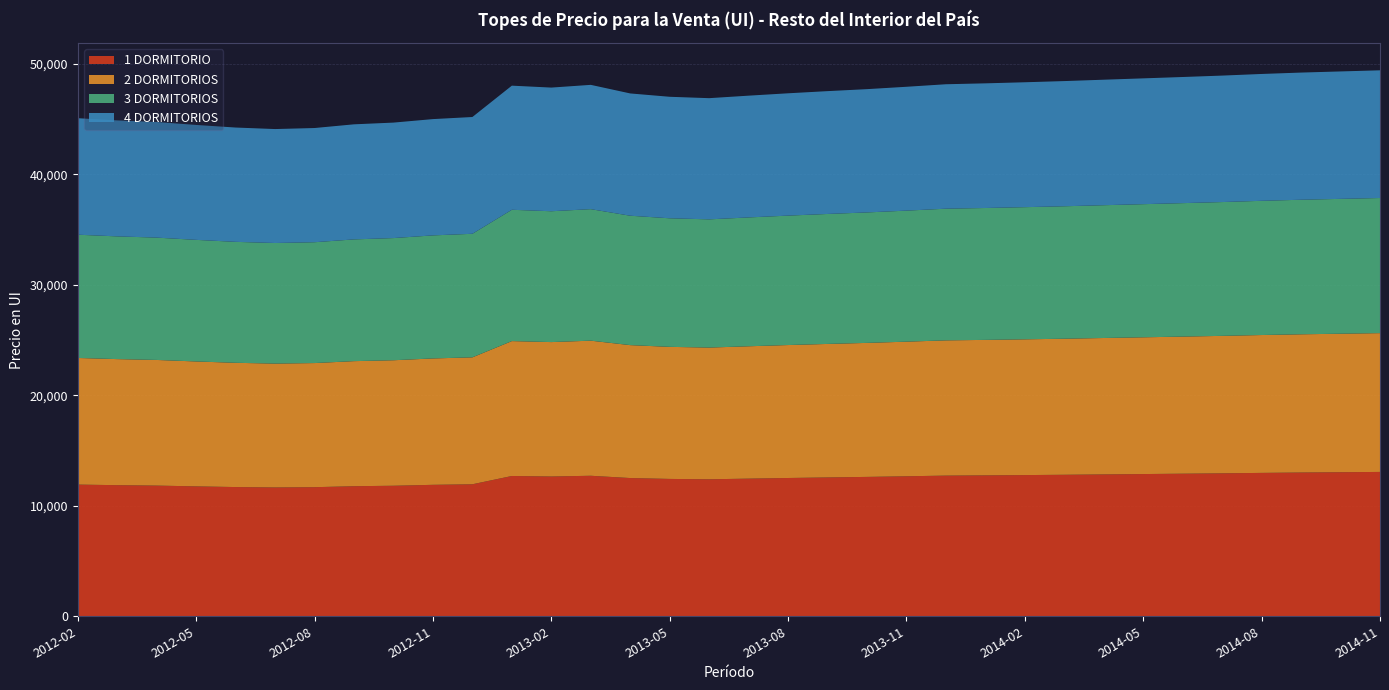

Reading left to right, transcribe all the data shown in this chart.

1 DORMITORIO: 11921	11869	11830	11760	11698	11662	11686	11775	11816	11900	11950	12700	12654	12720	12514	12434	12401	12461	12518	12569	12617	12674	12734	12756	12782	12810	12843	12875	12908	12941	12980	13014	13041	13068
2 DORMITORIOS: 11463	11412	11375	11308	11248	11213	11237	11322	11362	11442	11490	12212	12168	12230	12033	11956	11924	11982	12036	12086	12132	12186	12244	12265	12290	12317	12349	12380	12411	12444	12481	12513	12539	12565
3 DORMITORIOS: 11159	11110	11074	11008	10950	10916	10939	11022	11060	11139	11186	11888	11845	11906	11714	11639	11608	11664	11717	11766	11810	11863	11920	11940	11964	11991	12021	12052	12082	12114	12150	12181	12207	12232
4 DORMITORIOS: 10546	10499	10465	10403	10348	10316	10338	10416	10453	10527	10571	11235	11194	11252	11070	10999	10970	11023	11073	11119	11161	11211	11265	11284	11307	11332	11361	11389	11418	11448	11483	11512	11536	11560